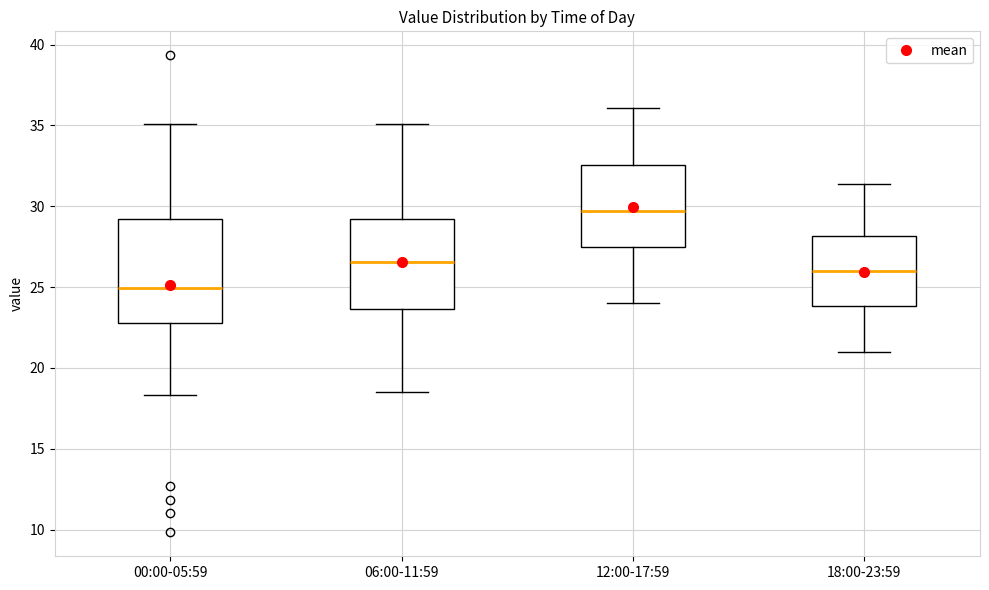

Where does the upper whisker of the box for 06:00-11:59 end on the y-axis? The values are not printed on the chart, so give them approximately, as read against the axis.

35.0